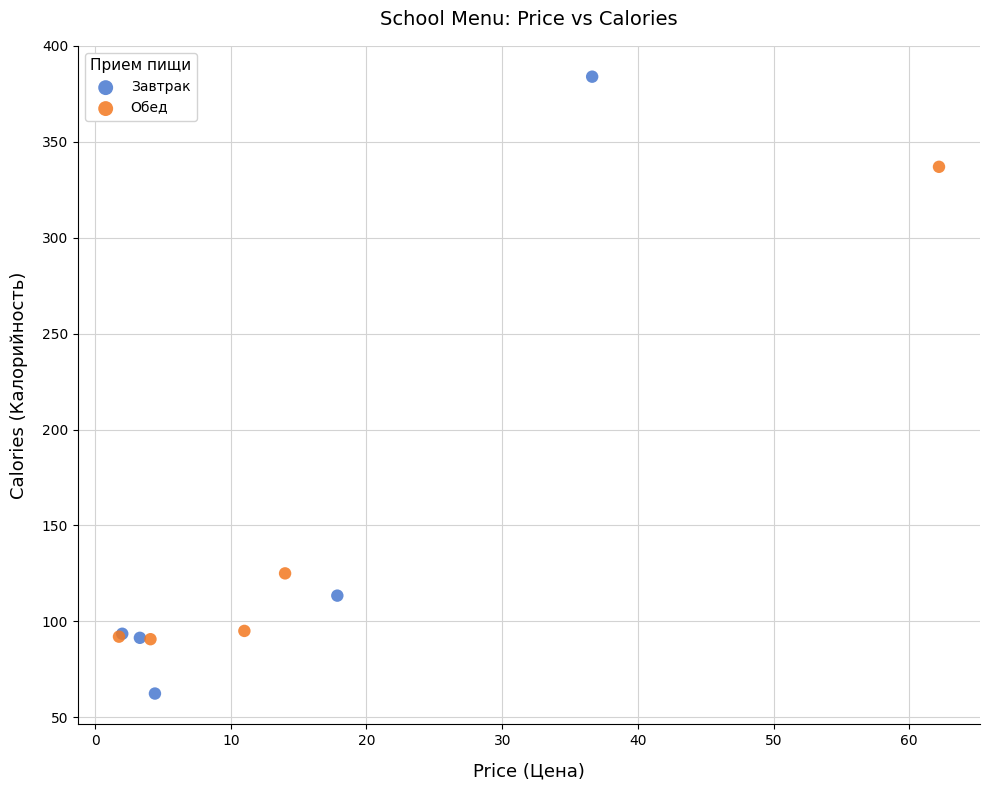

What are all the series names shown in the legend?

Завтрак, Обед